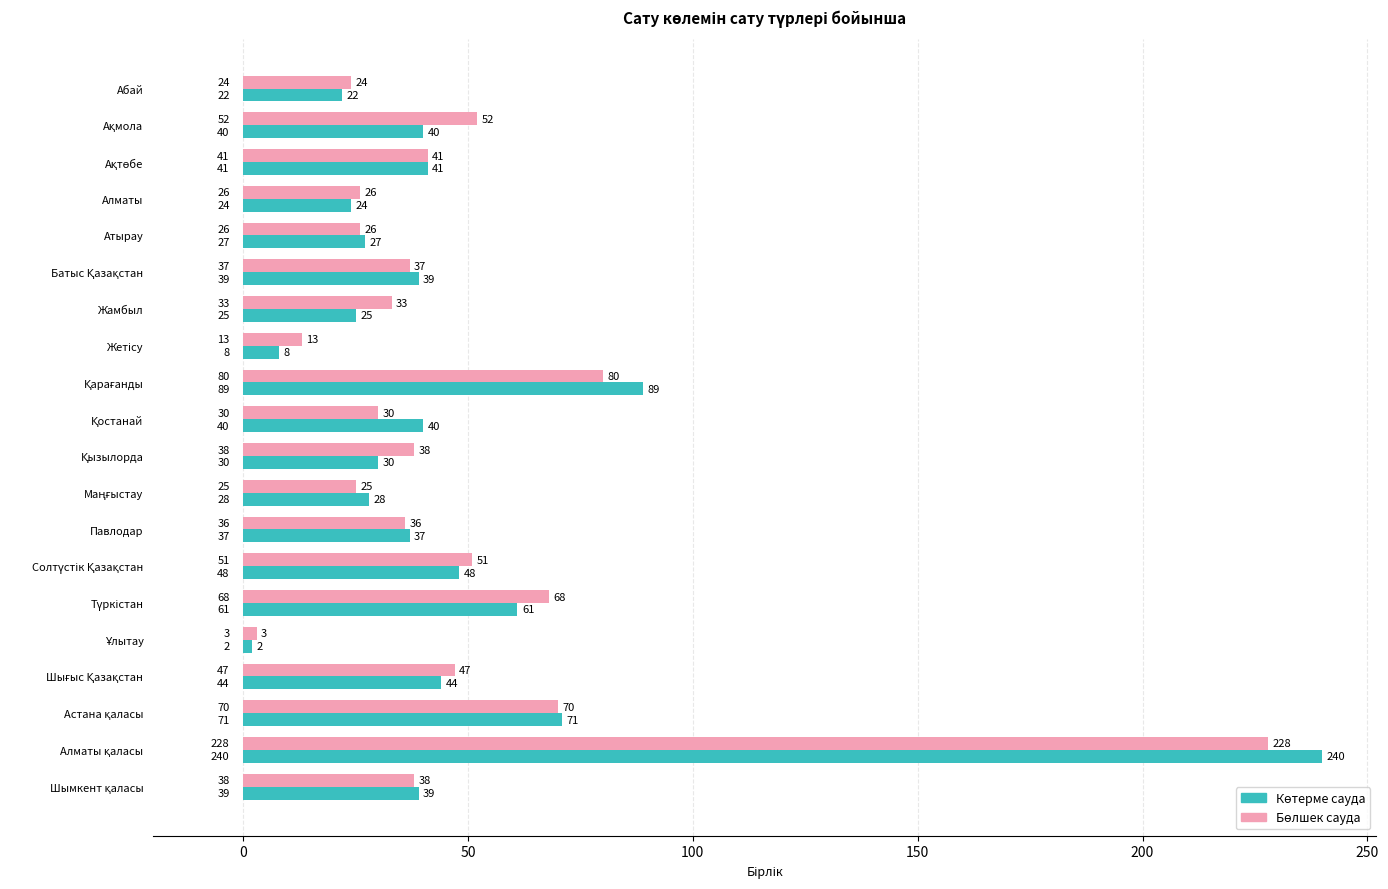

How many data points does each series have?

20